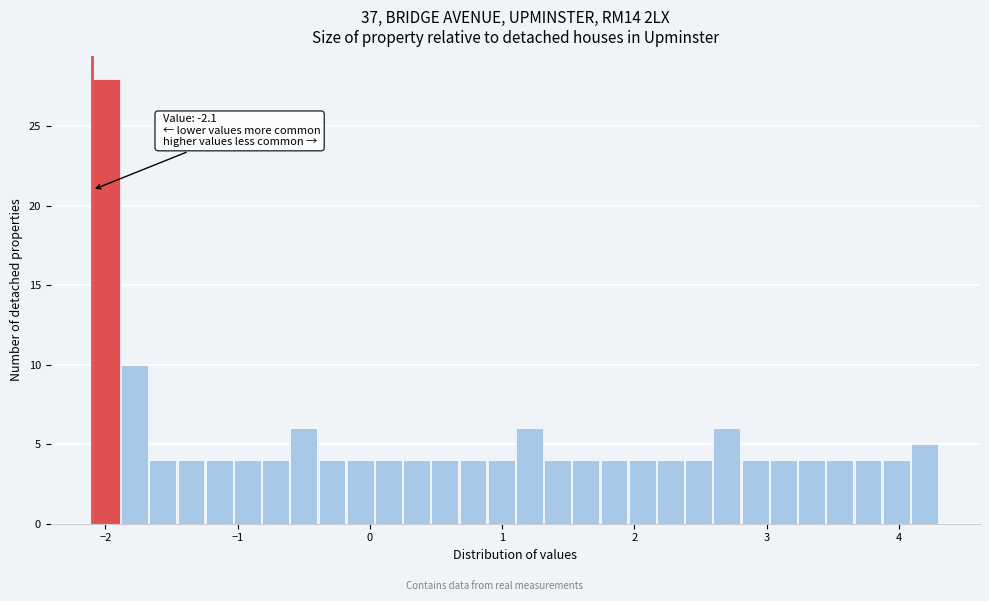

Read against the x-axis, roughly where is the centre of the tallest bar?

-2.0